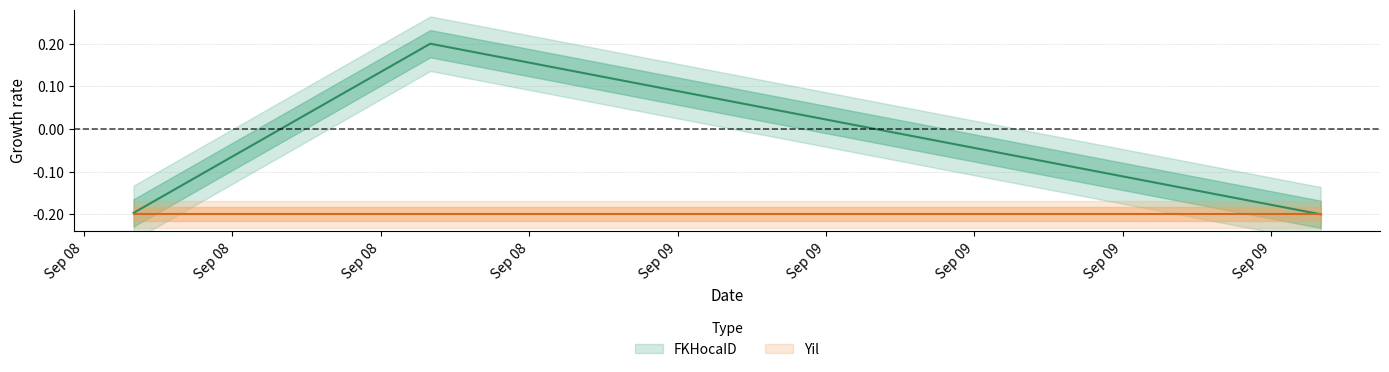

What is the difference between the maximum and minimum values?

1.0